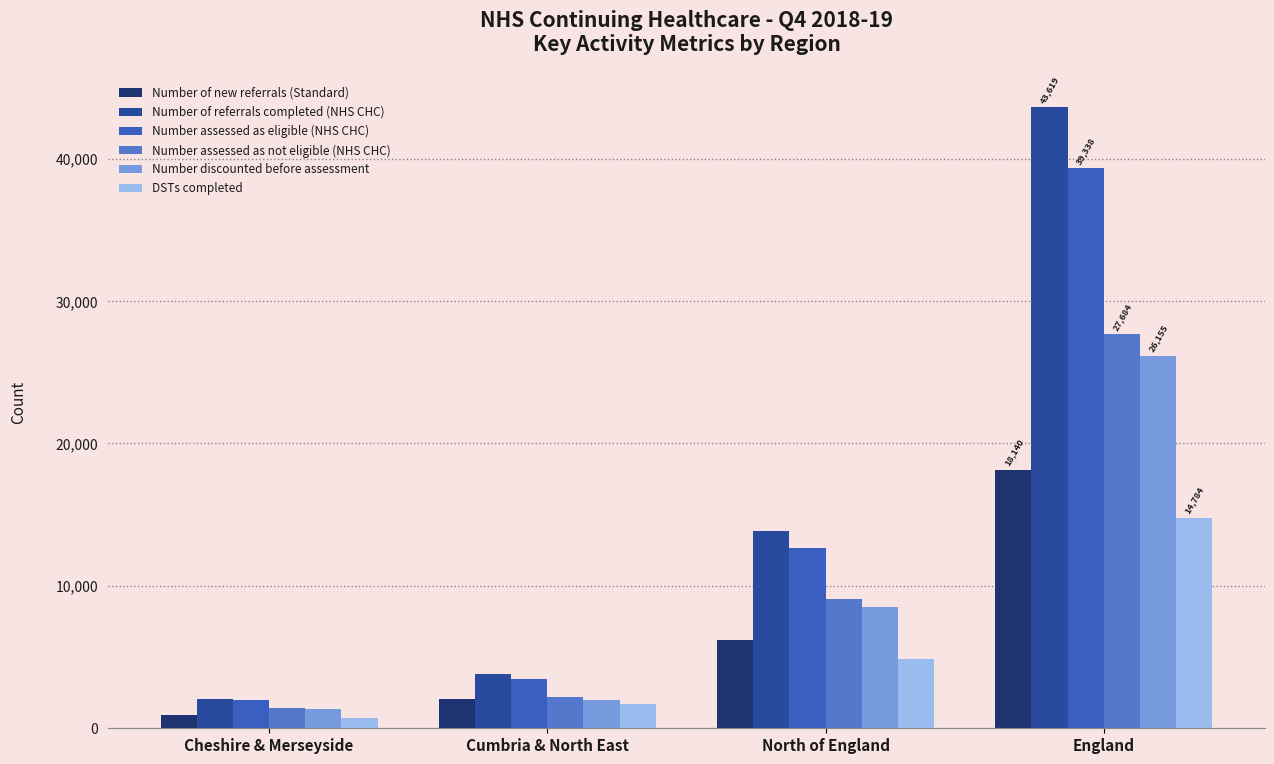

What is the total value across all series at Cumbria & North East?

15228